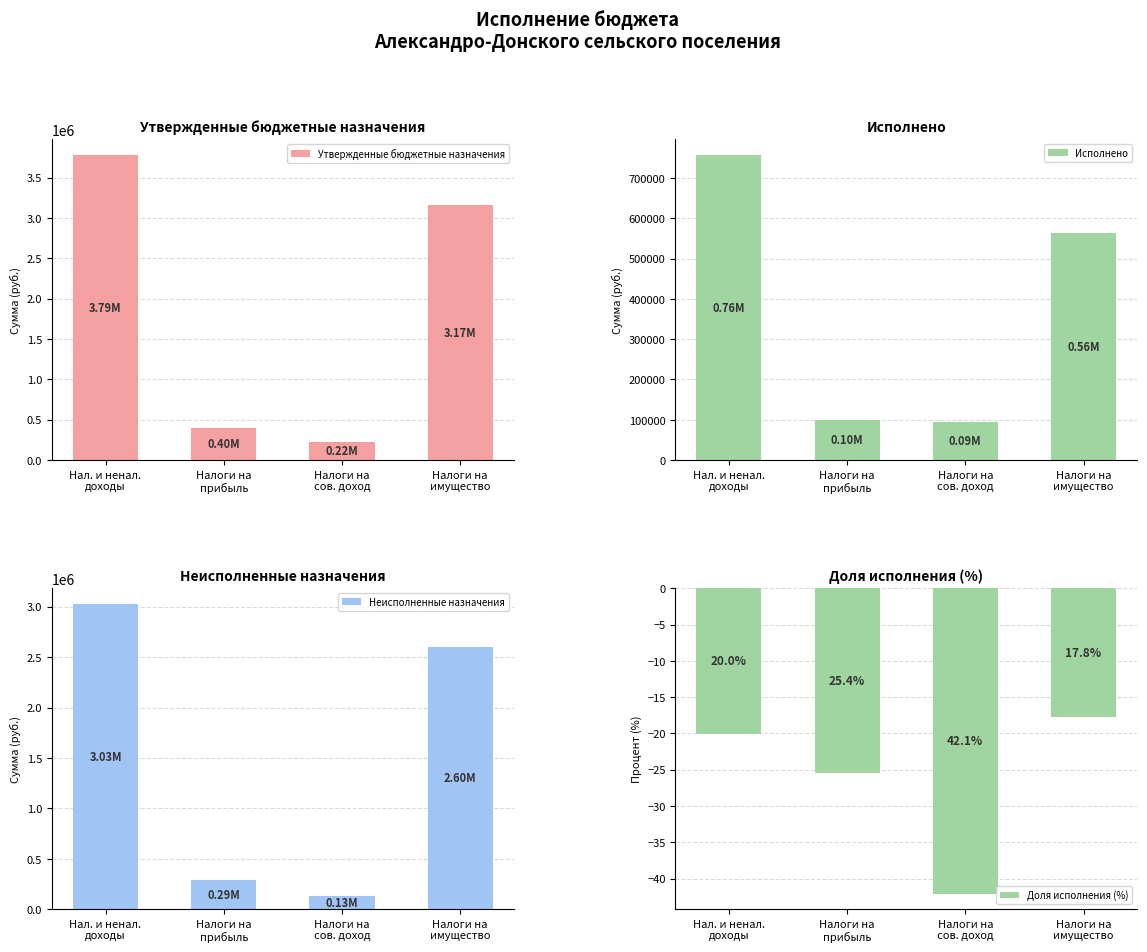

What is the label of the 2nd bar from the left?

Налоги на
прибыль